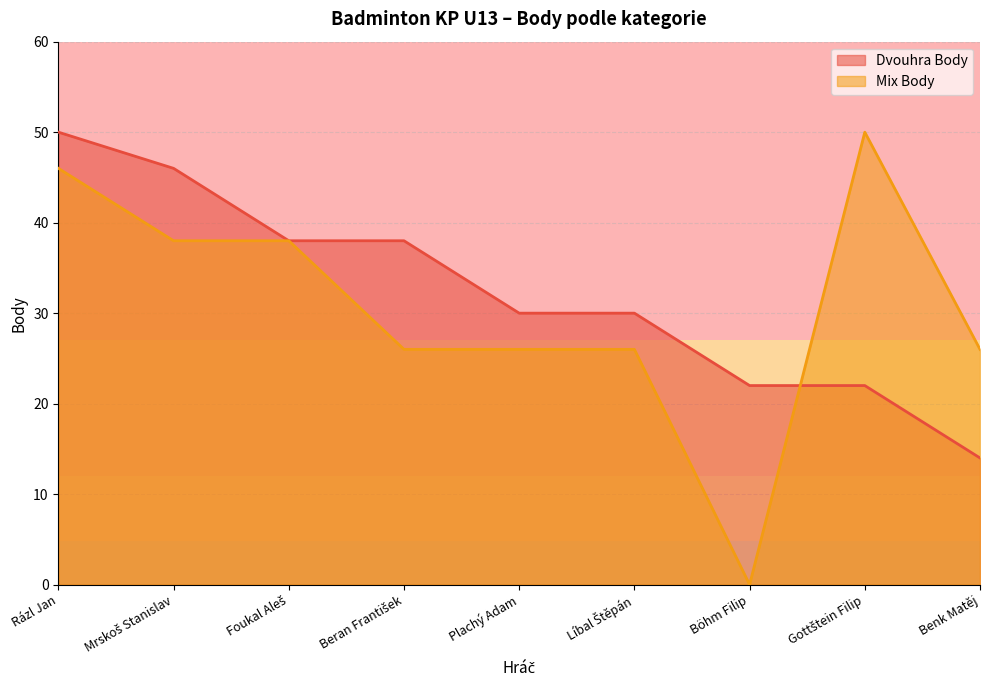

True or false: Dvouhra Body has more than 2 points higher than both neighbors.

False